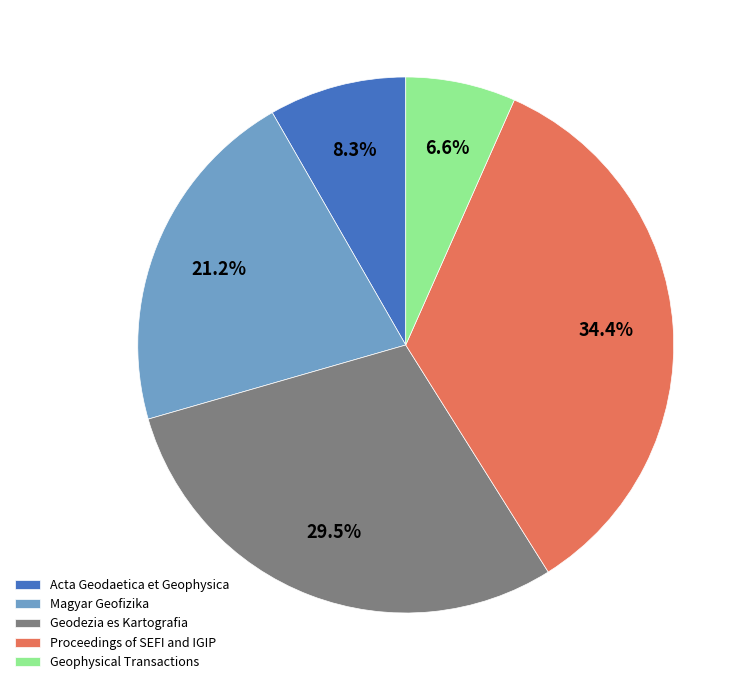

Rank the categories by value from lowest to highest.

Geophysical Transactions, Acta Geodaetica et Geophysica, Magyar Geofizika, Geodezia es Kartografia, Proceedings of SEFI and IGIP